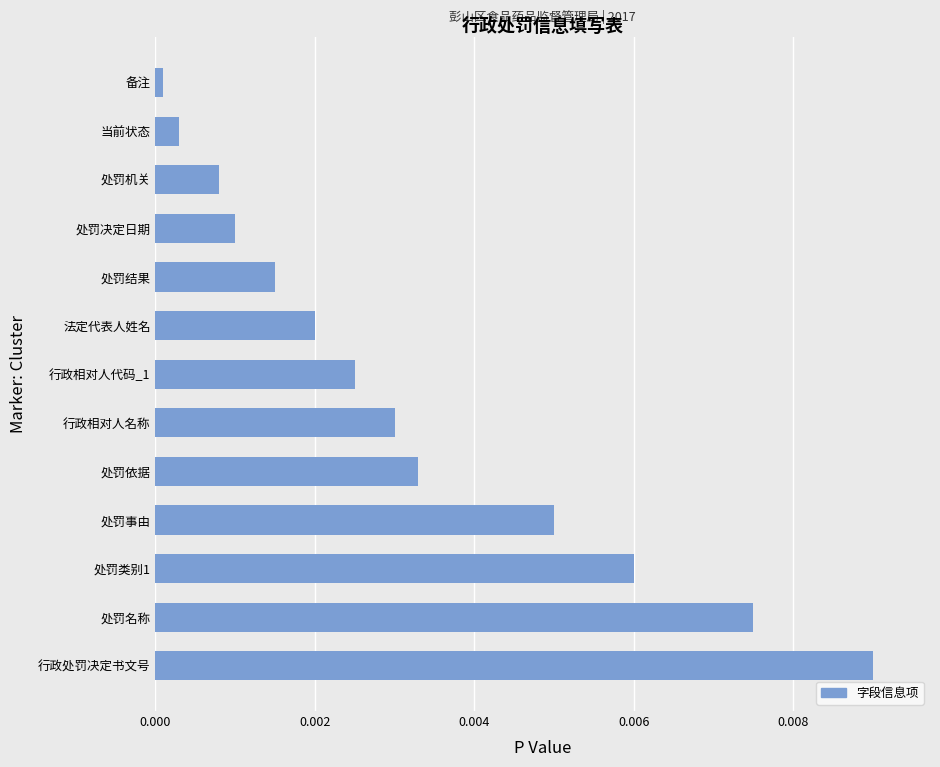

List the labels in order of value, smallest first.

备注, 当前状态, 处罚机关, 处罚决定日期, 处罚结果, 法定代表人姓名, 行政相对人代码_1, 行政相对人名称, 处罚依据, 处罚事由, 处罚类别1, 处罚名称, 行政处罚决定书文号